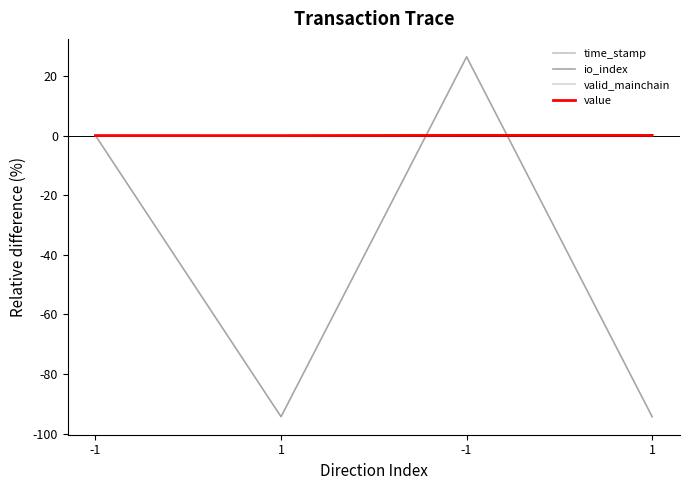

What is the minimum value for io_index?

-94.3